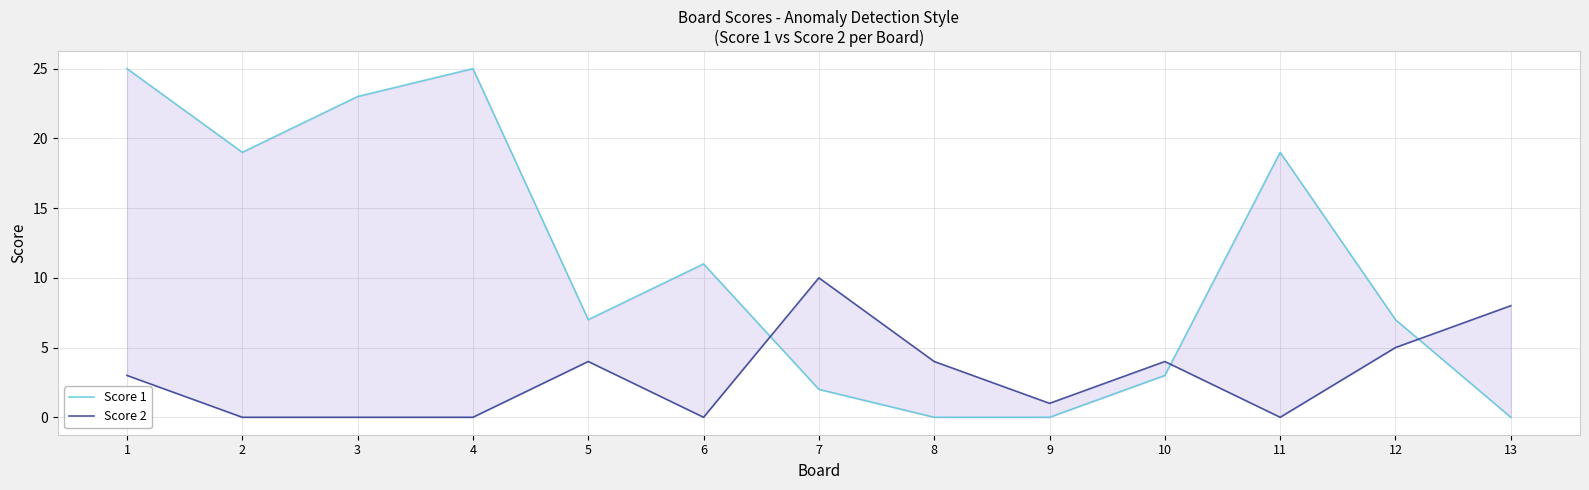

What is the greatest value displayed?

25